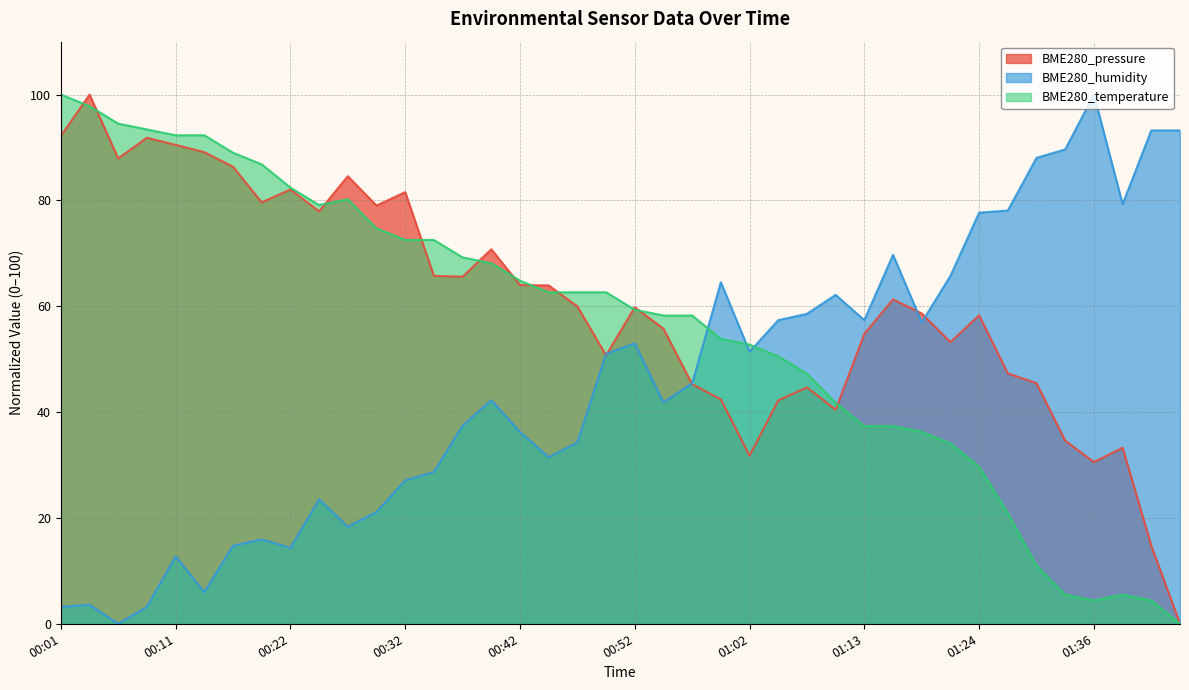

Between 01:15 and 00:57, which is larger?

01:15